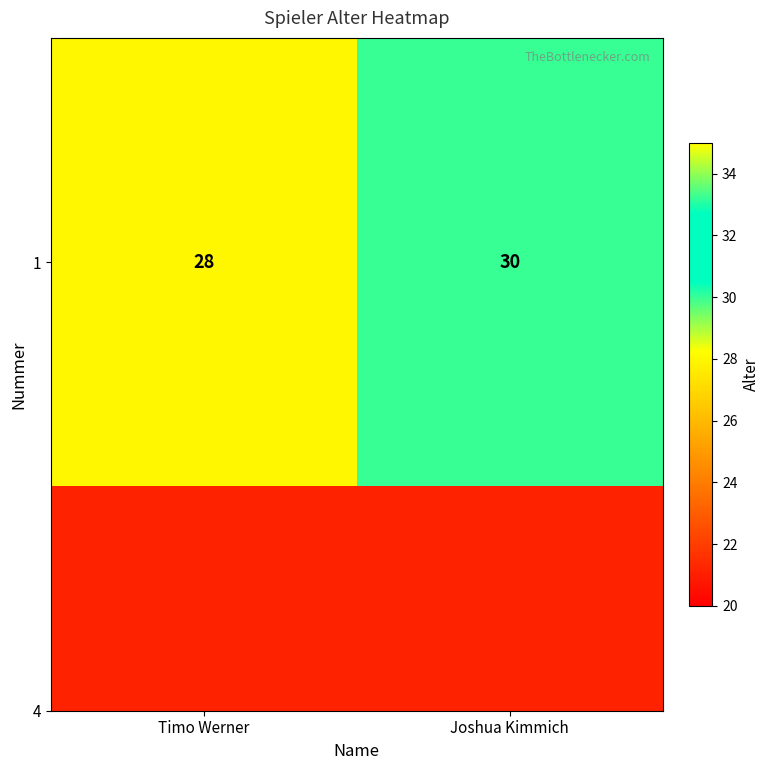

Reading left to right, extract all data points from this chart.

Timo Werner=28	Joshua Kimmich=30